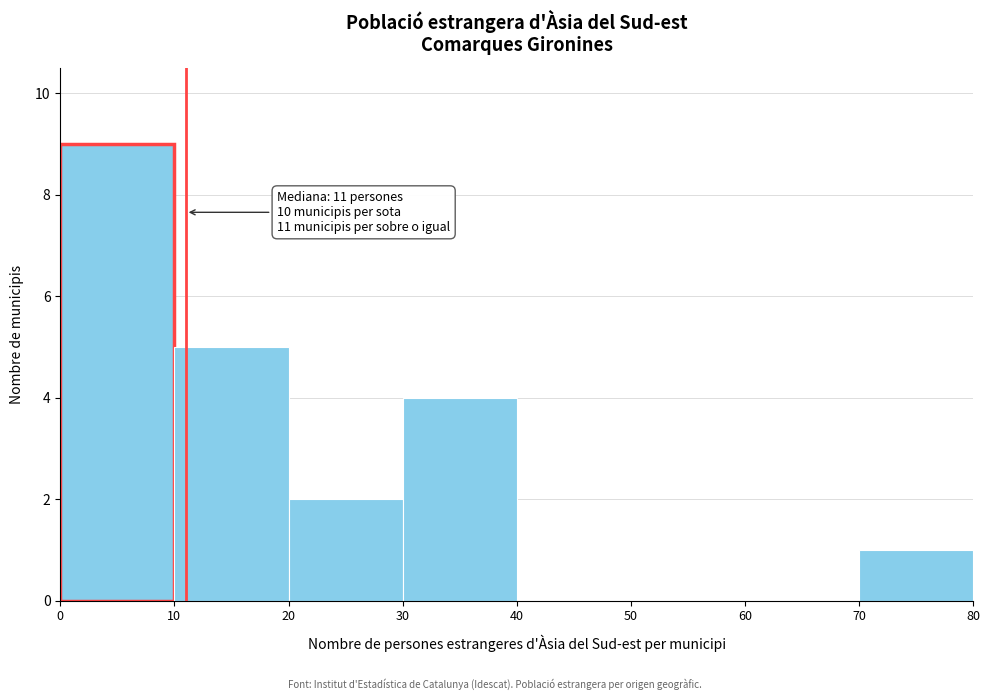

Which range on the x-axis has the tallest bar?

0 to 10